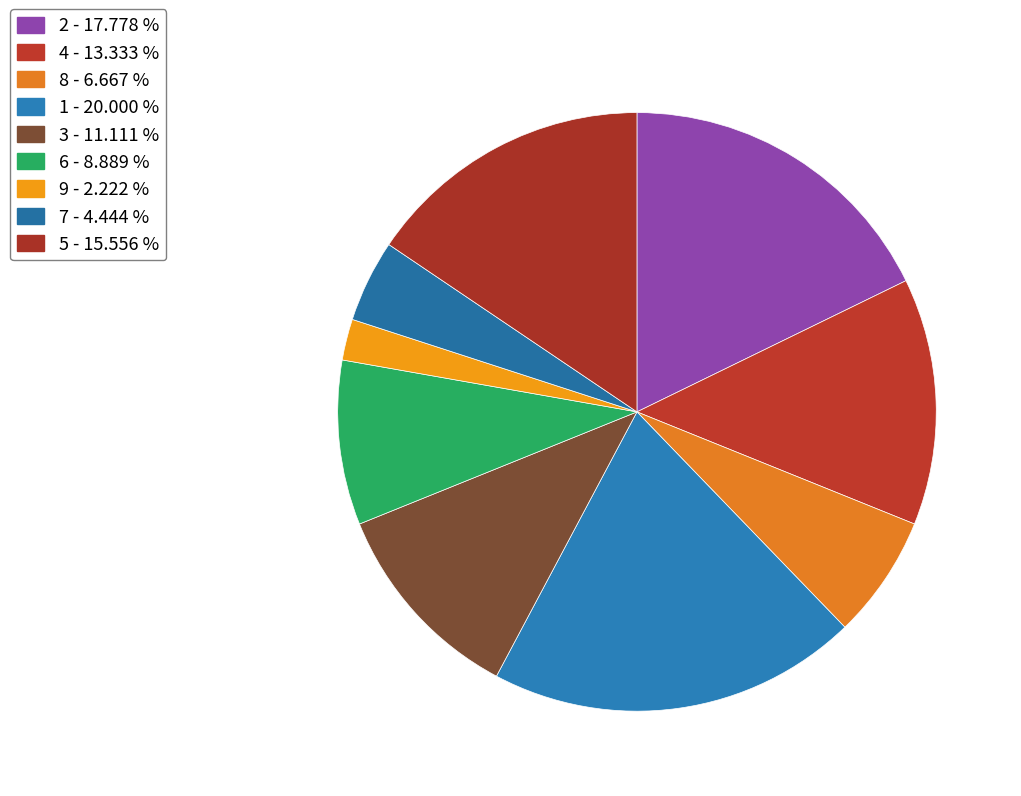

Count the number of slices in the pie.

9